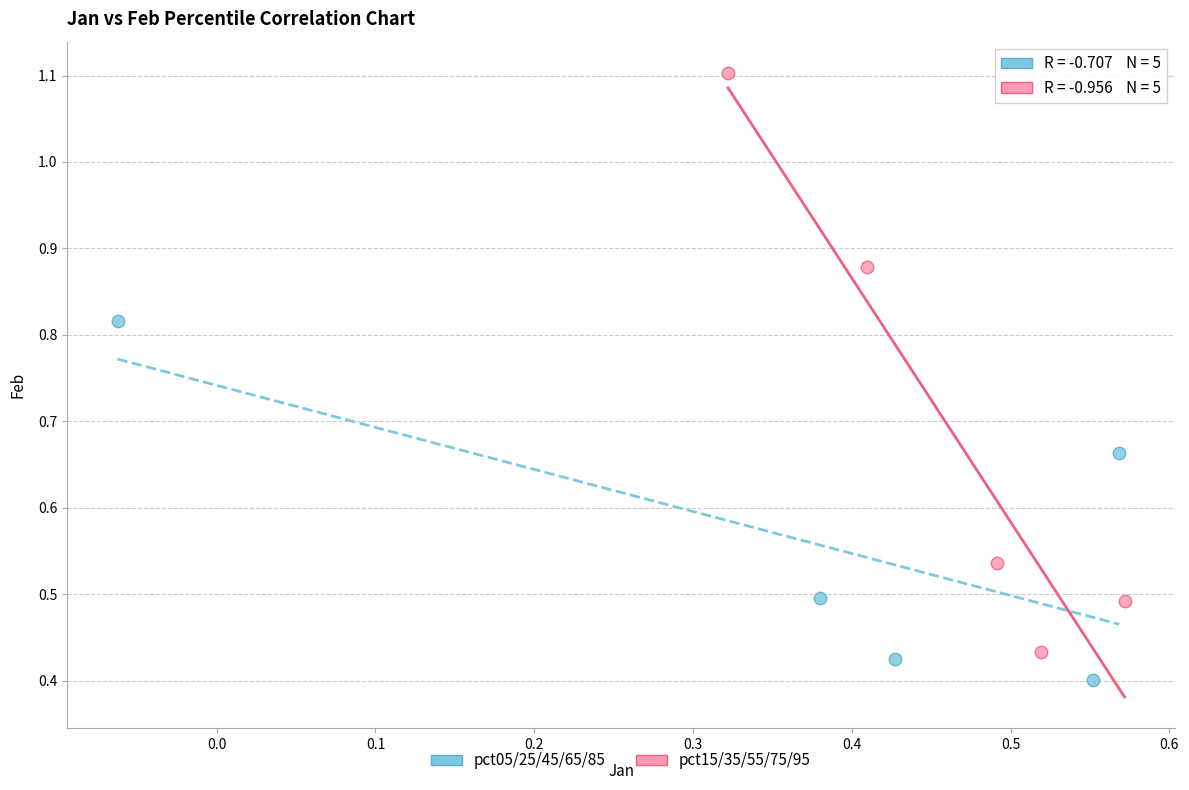

What are all the series names shown in the legend?

pct05/25/45/65/85, pct15/35/55/75/95